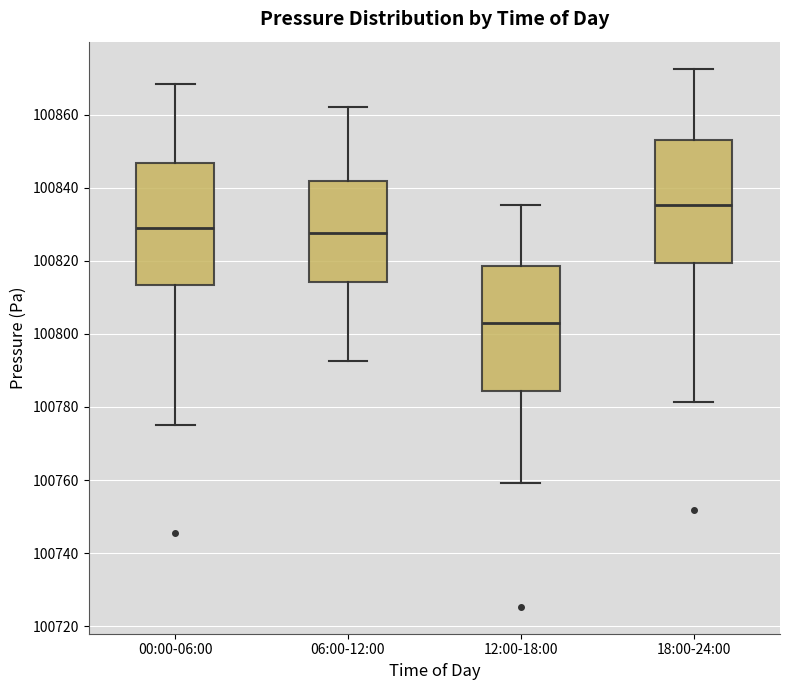

Where is the upper edge of the box for 00:00-06:00 on the y-axis? The values are not printed on the chart, so give them approximately, as read against the axis.

100846